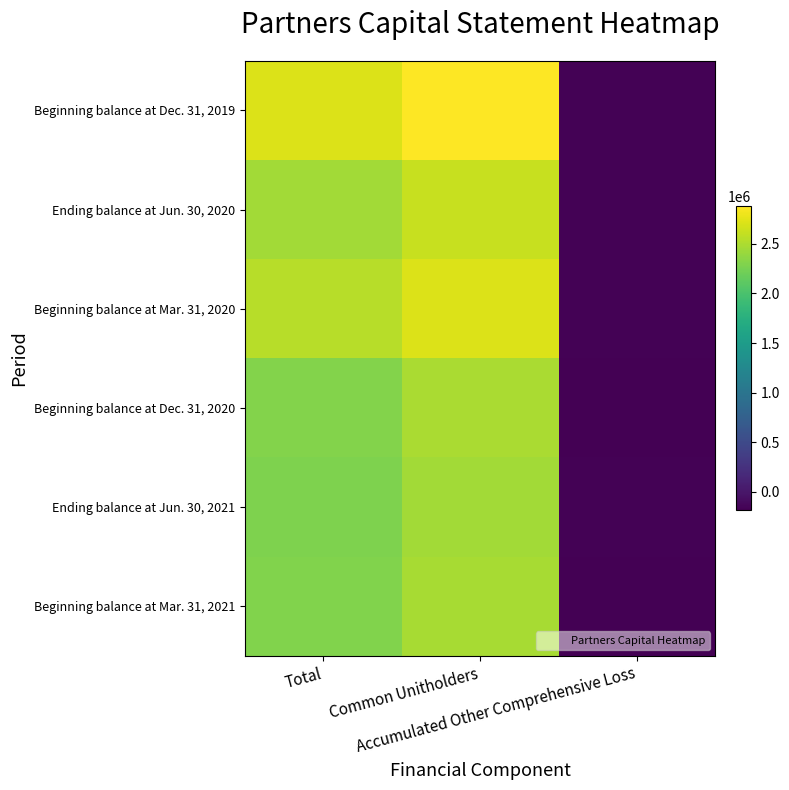

Reading left to right, what are all the values shown in this chart?

Beginning balance at Dec. 31, 2019: Total=2715028	Common Unitholders=2877105	Accumulated Other Comprehensive Loss=-162077
Ending balance at Jun. 30, 2020: Total=2454738	Common Unitholders=2620365	Accumulated Other Comprehensive Loss=-165627
Beginning balance at Mar. 31, 2020: Total=2543977	Common Unitholders=2713748	Accumulated Other Comprehensive Loss=-169771
Beginning balance at Dec. 31, 2020: Total=2303806	Common Unitholders=2486996	Accumulated Other Comprehensive Loss=-183190
Ending balance at Jun. 30, 2021: Total=2285789	Common Unitholders=2451939	Accumulated Other Comprehensive Loss=-166150
Beginning balance at Mar. 31, 2021: Total=2297032	Common Unitholders=2477689	Accumulated Other Comprehensive Loss=-180657